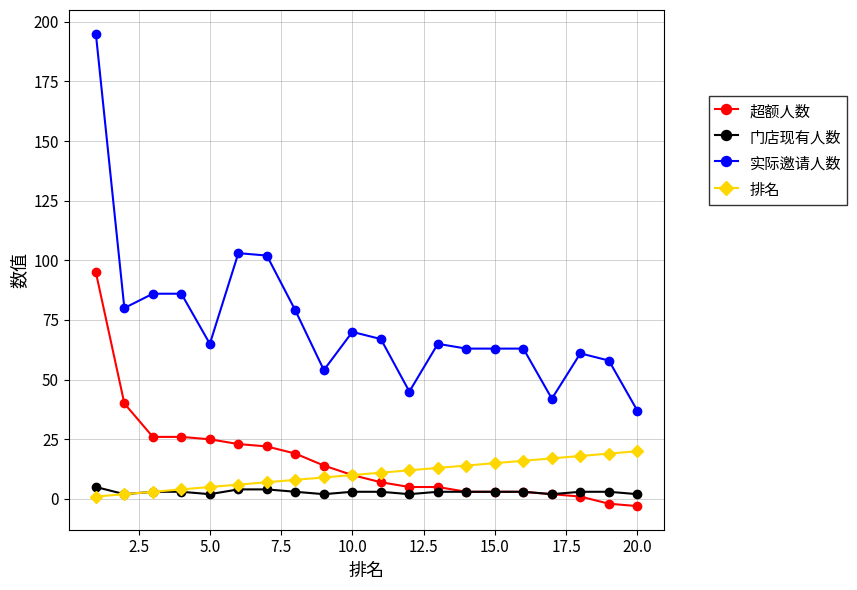

How many 门店现有人数 values are between 2 and 3?

17